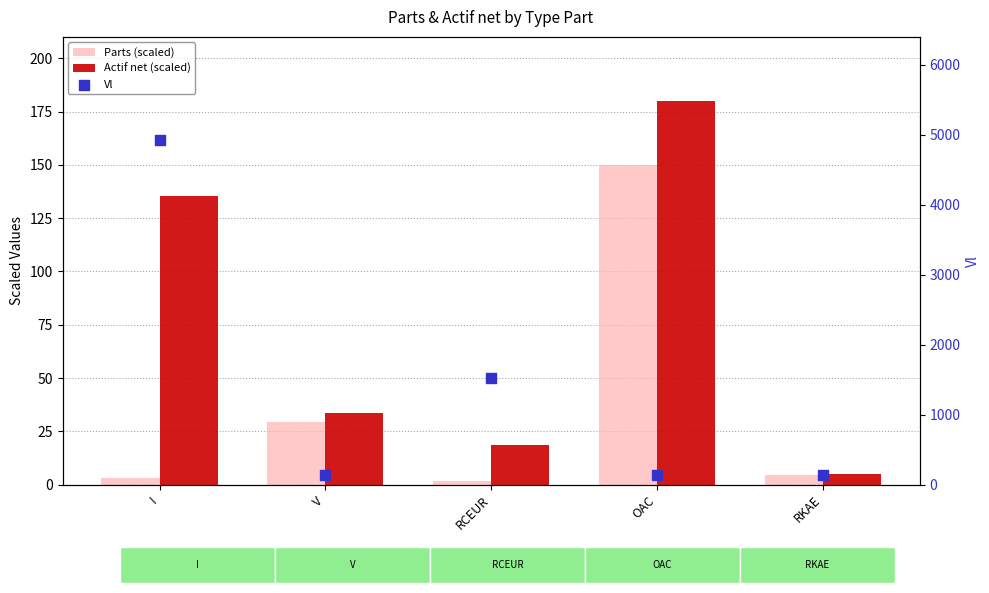

Which series has the largest Y range (max minus min)?

Vl